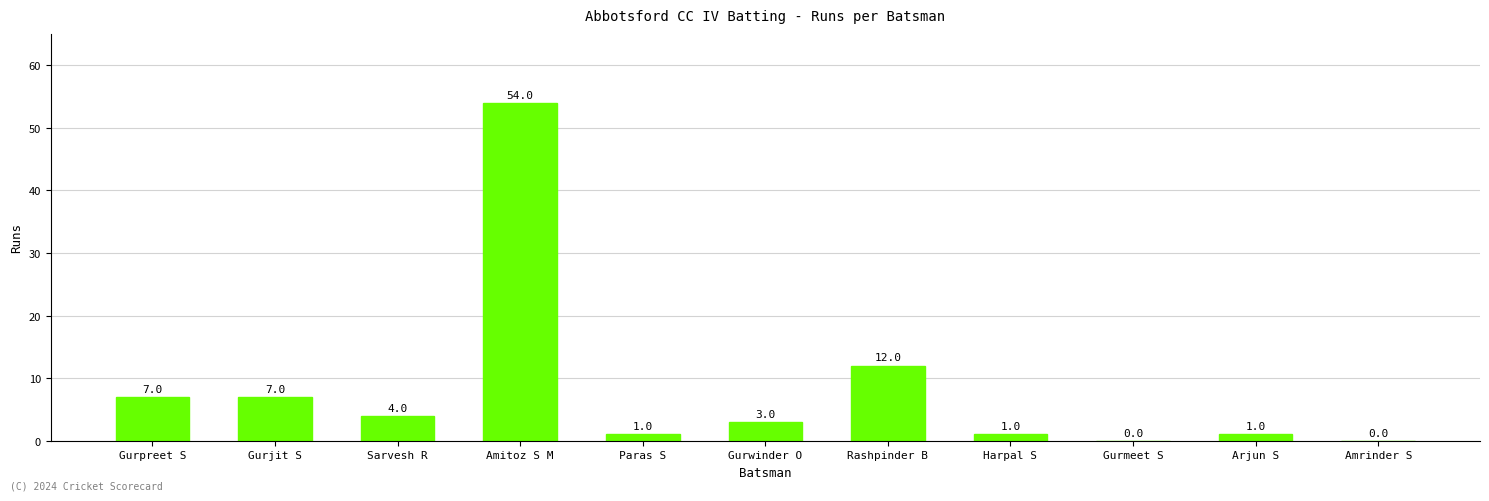

What is the sum of the values at Sarvesh R and Harpal S?

5